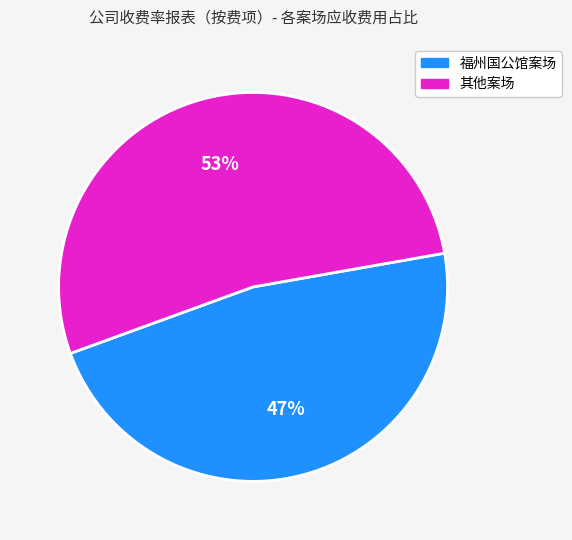

To the nearest percent, what is the difference between the largest and smallest slice percentages?

6%